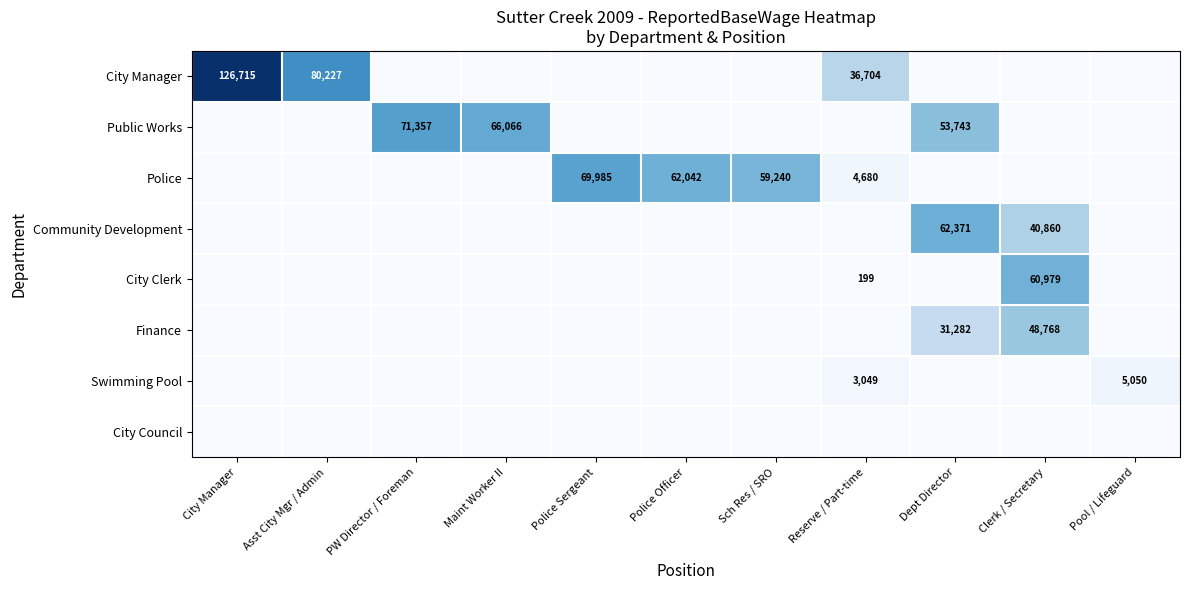

The value of Finance at Clerk / Secretary is 30211. True or false?

False